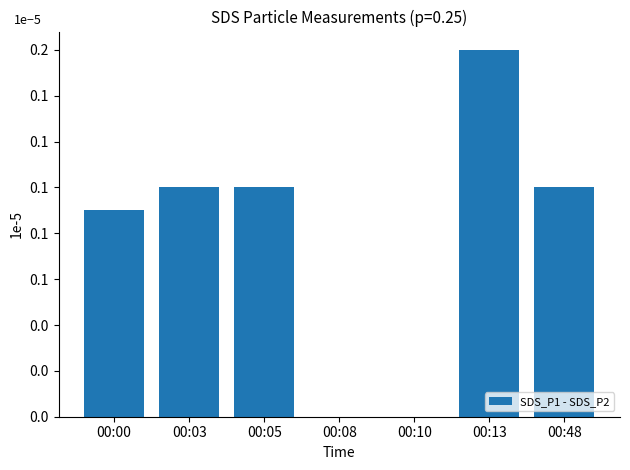

List the labels in order of value, largest first.

00:13, 00:05, 00:48, 00:03, 00:00, 00:08, 00:10